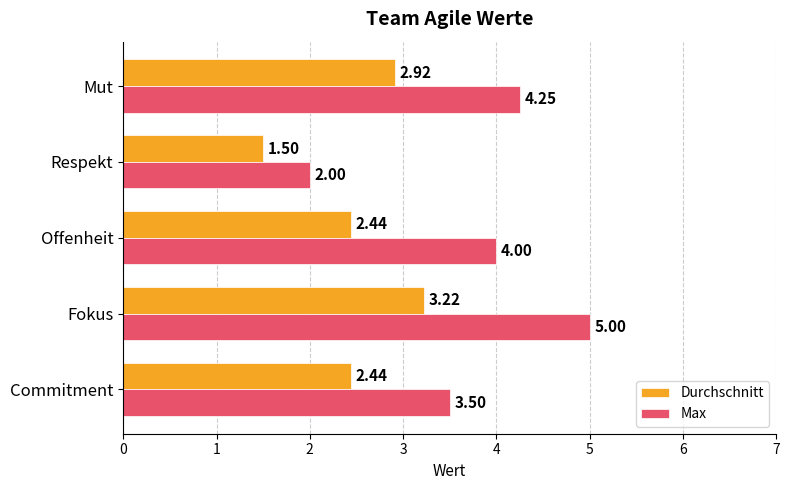

What are all the series names shown in the legend?

Durchschnitt, Max